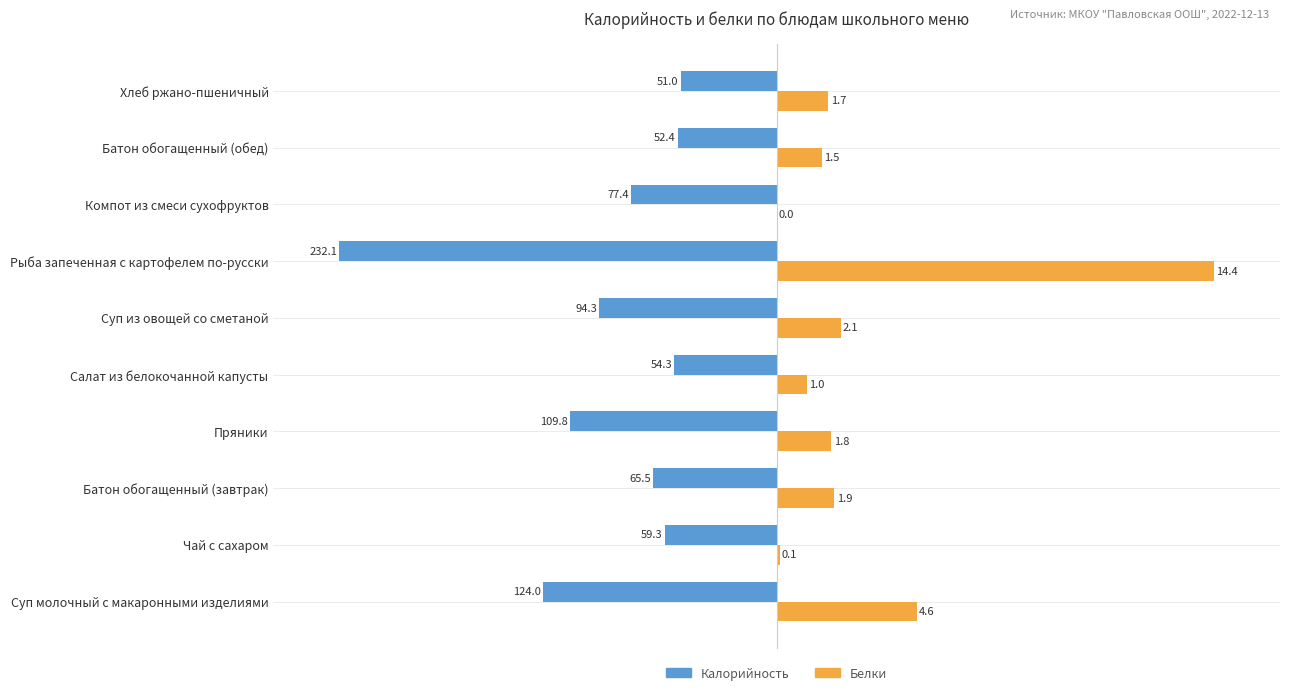

What are all the series names shown in the legend?

Калорийность, Белки